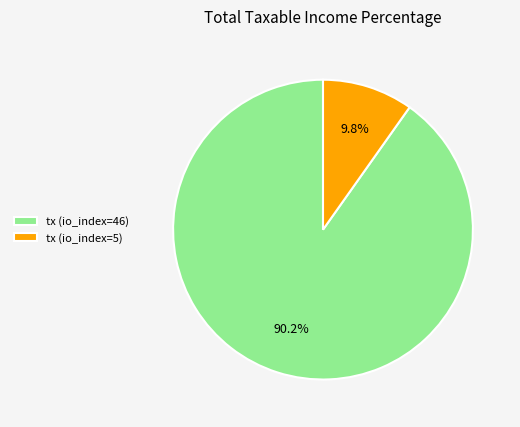

What is the majority slice?

tx (io_index=46)